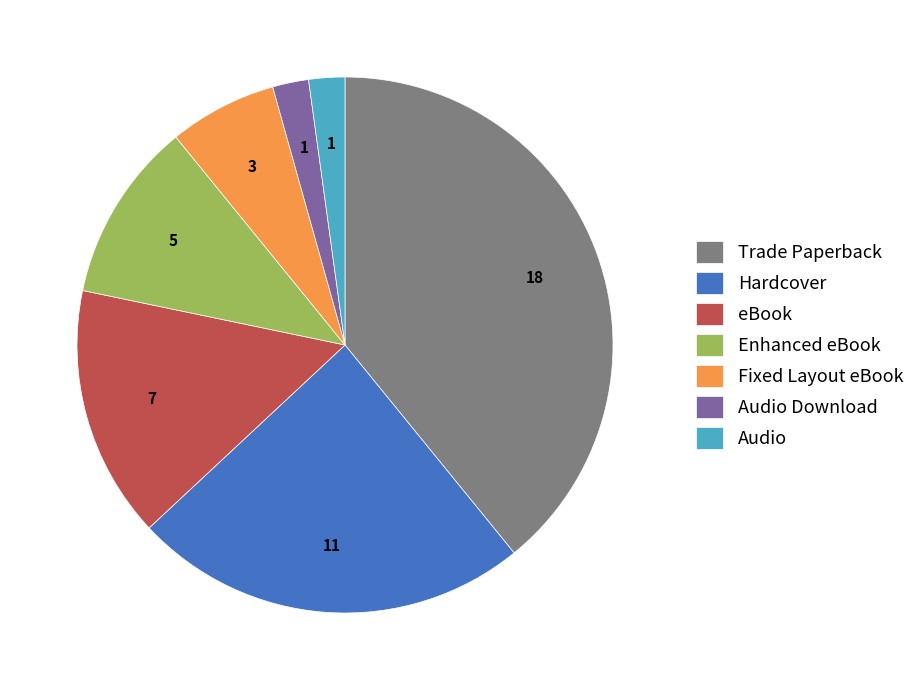

Does Audio Download represent more than half of the total?

No